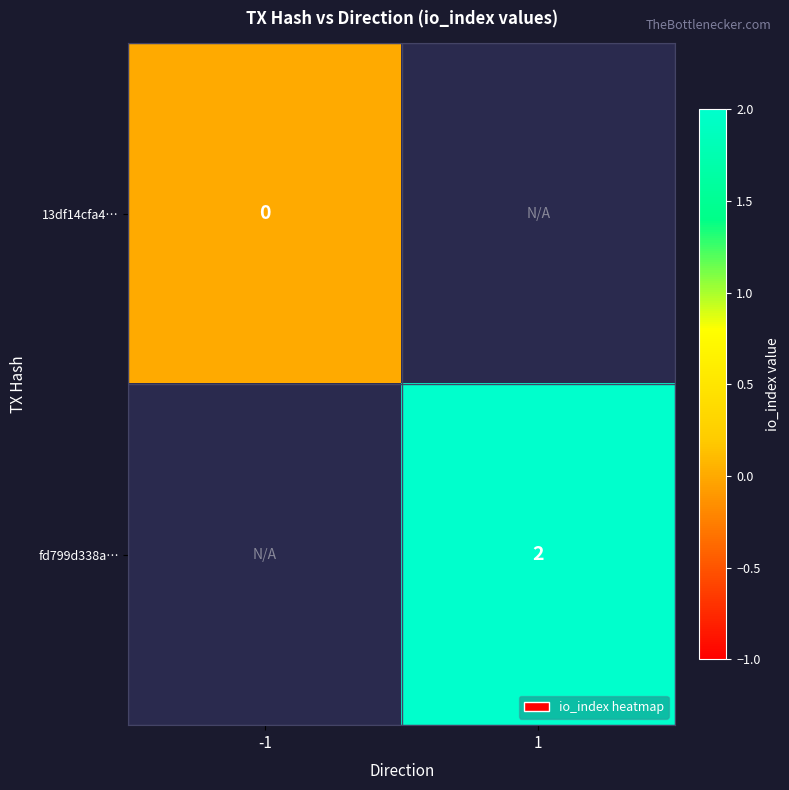

The fd799d338a… series shows 2 at 1. True or false?

True